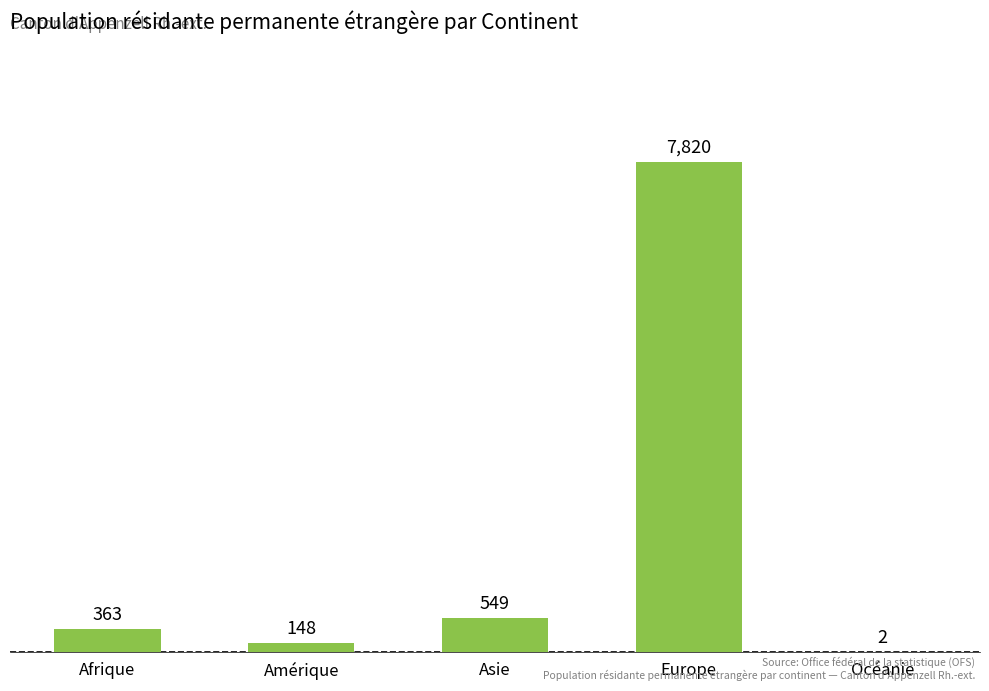

What value does the data have at Europe, to the nearest 50?

7800